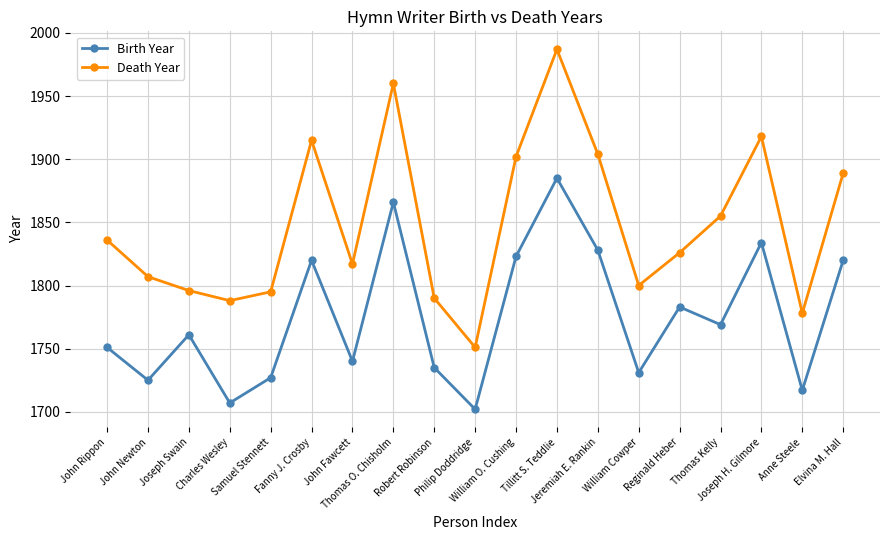

True or false: Birth Year and Death Year intersect in this chart.

False